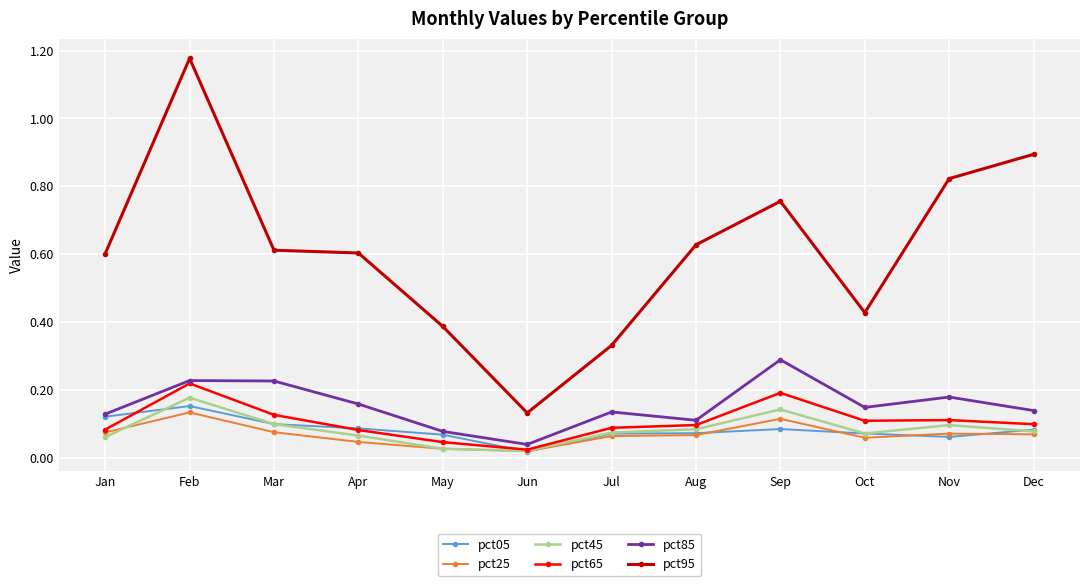

True or false: pct95 and pct85 intersect in this chart.

False